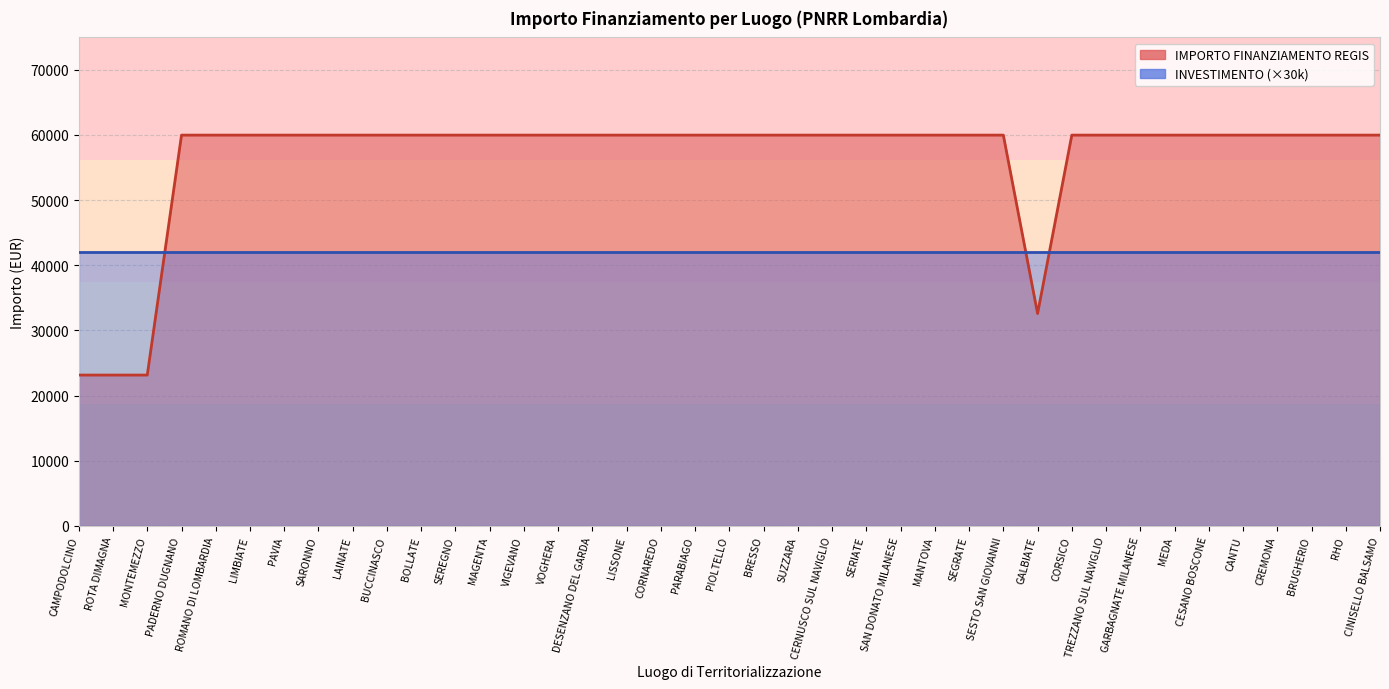

True or false: there are more than 1 points higher than both neighbors.

False